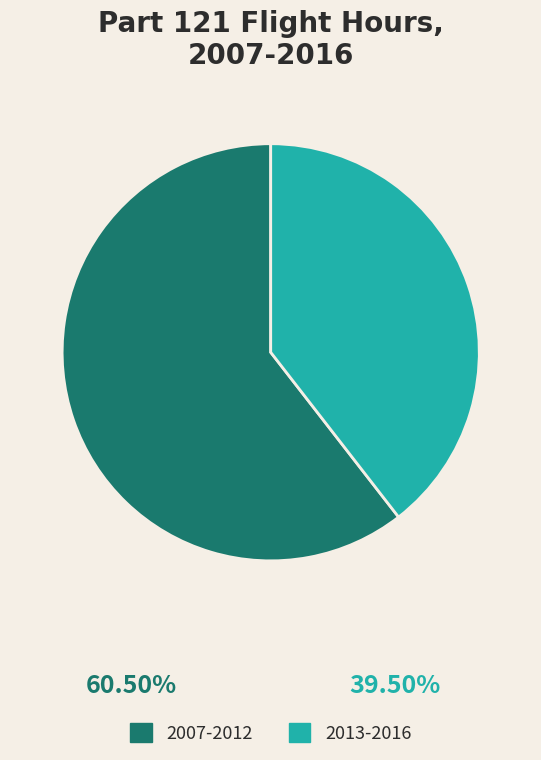

Between 2007-2012 and 2013-2016, which is larger?

2007-2012